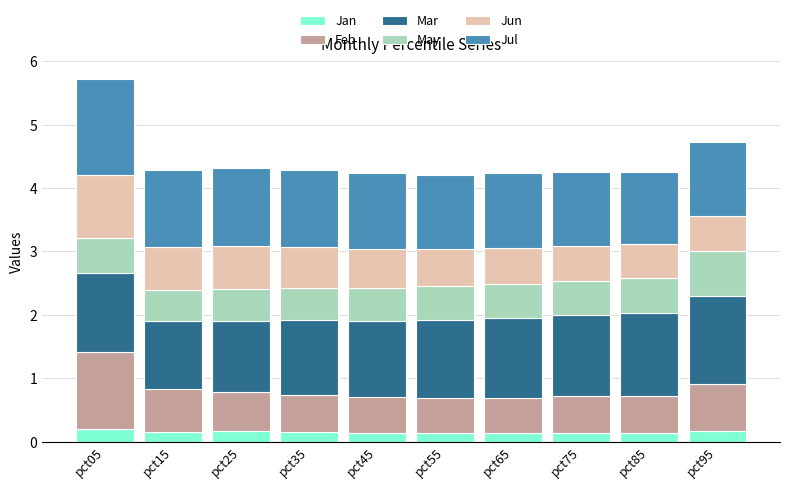

At which category is the sum across all series the highest?

pct05